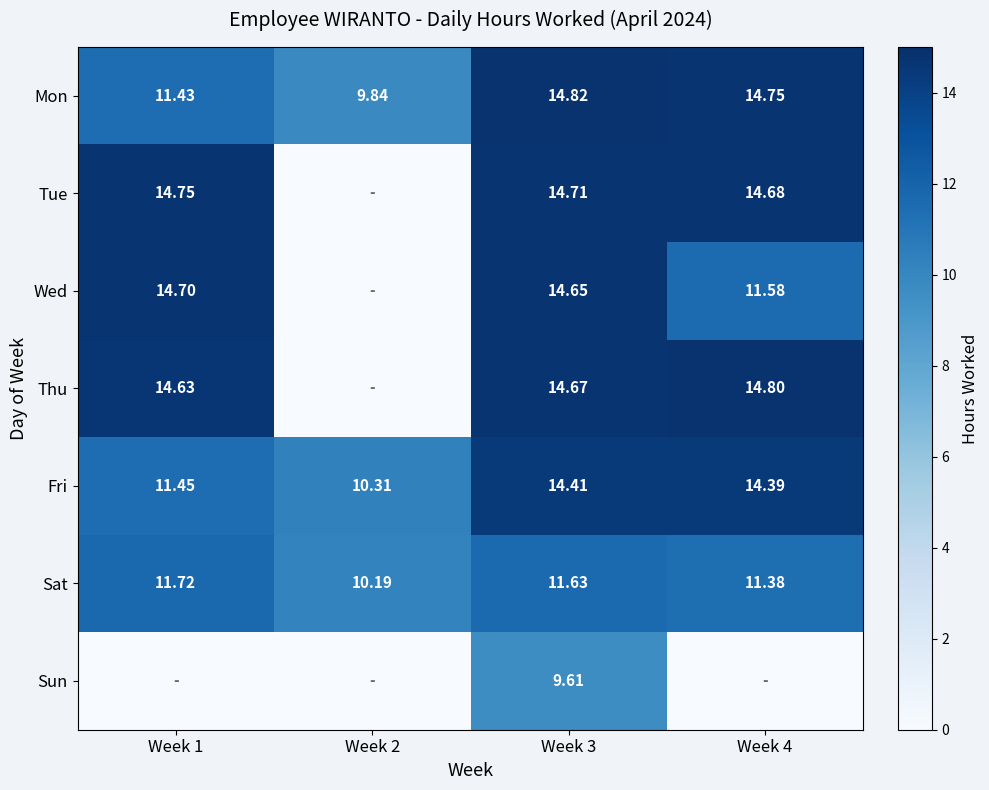

What is the maximum value shown in the chart?

14.8